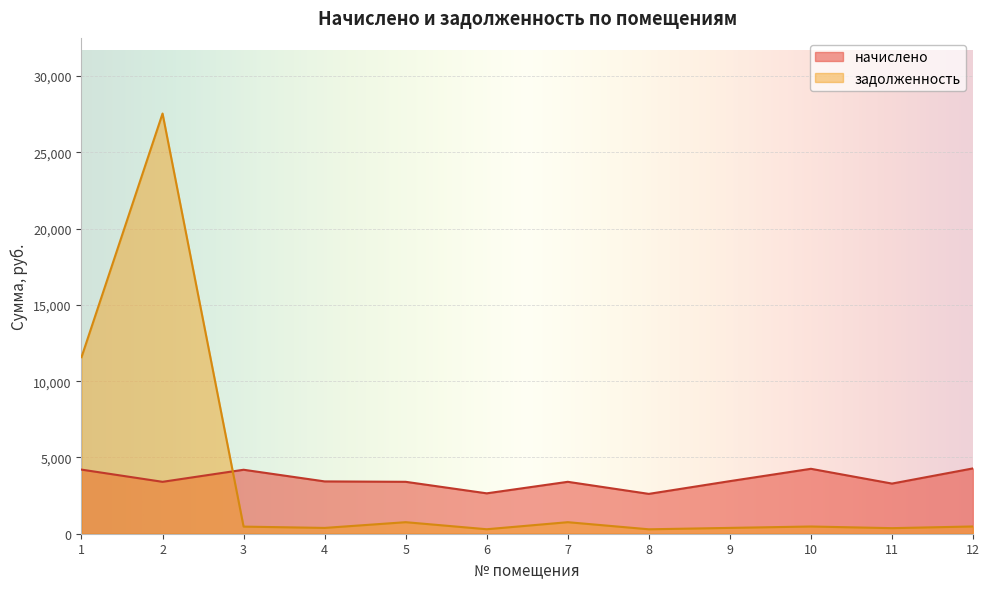

What is the average value of the начислено series?

3546.5